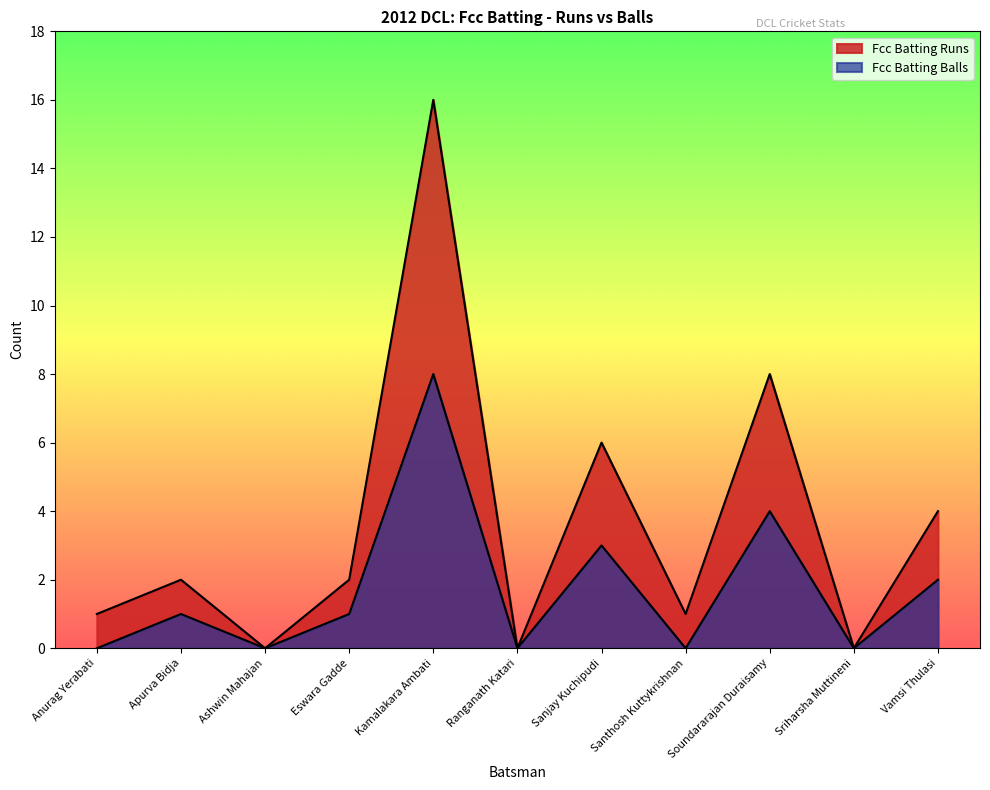

True or false: Fcc Batting Balls has more than 1 points higher than both neighbors.

True